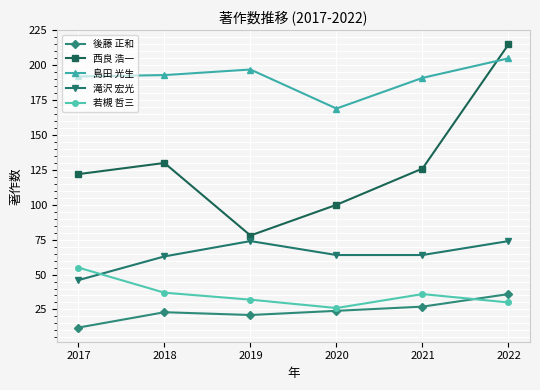

Which series changed the most between 2020 and 2022?

西良 浩一